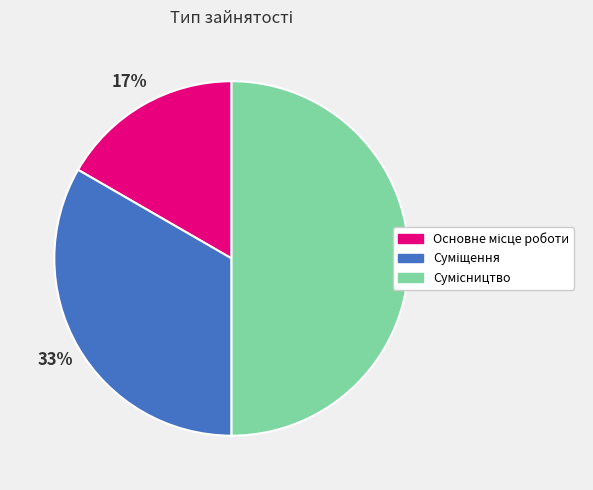

To the nearest percent, what is the average slice percentage?

33%